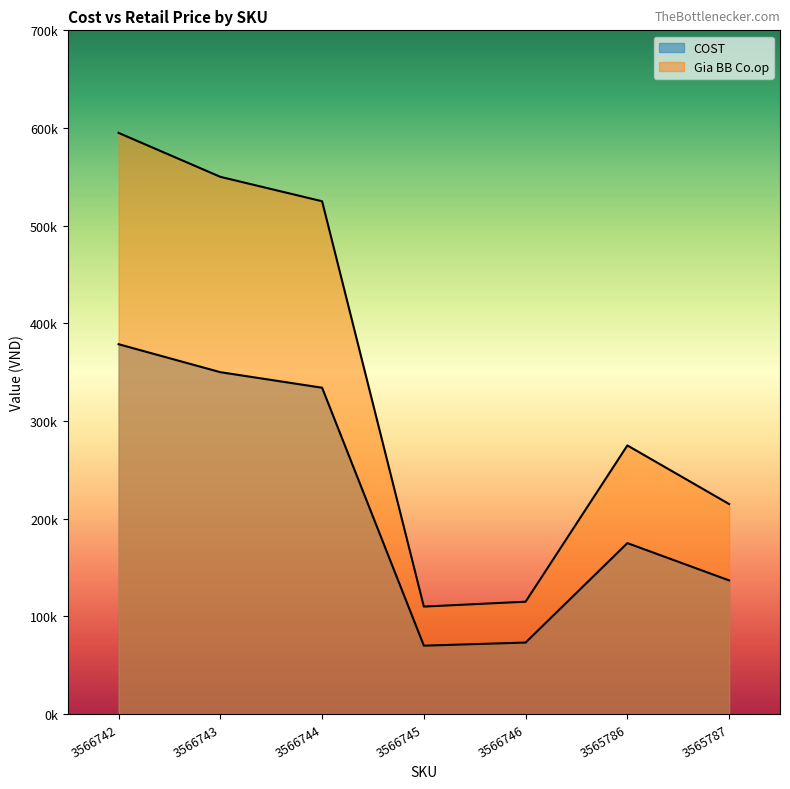

Where is the first local maximum for COST?

3565786